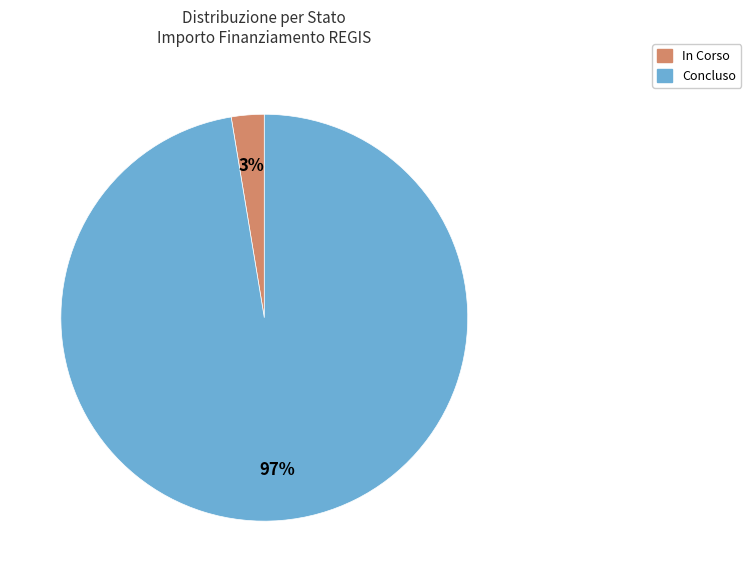

Between In Corso and Concluso, which is larger?

Concluso